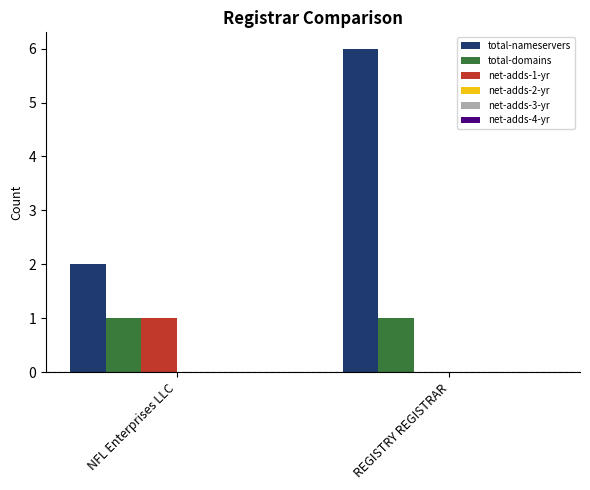

What is the sum of the total-nameservers values at NFL Enterprises LLC and REGISTRY REGISTRAR?

8